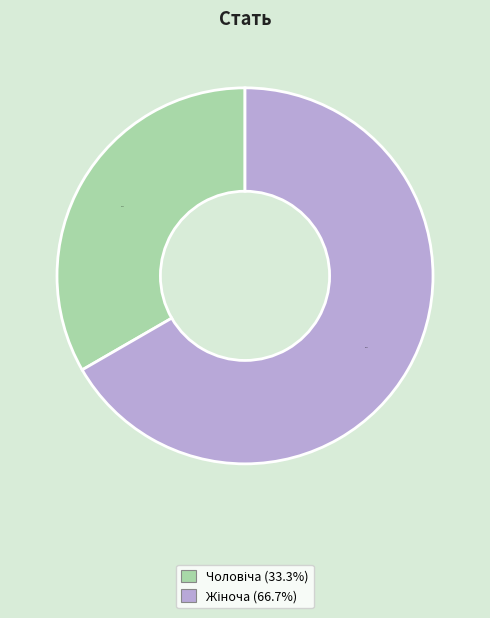

Count the number of slices in the pie.

2